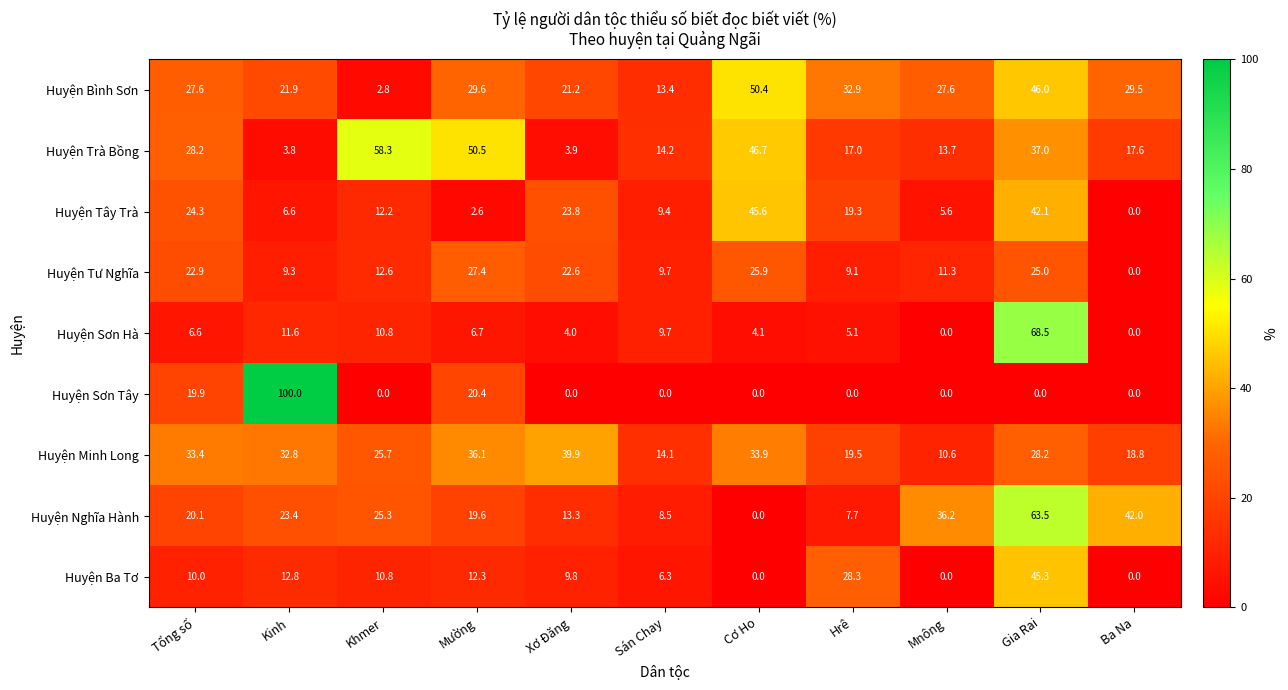

Which series has the largest range (max minus min)?

Huyện Sơn Tây